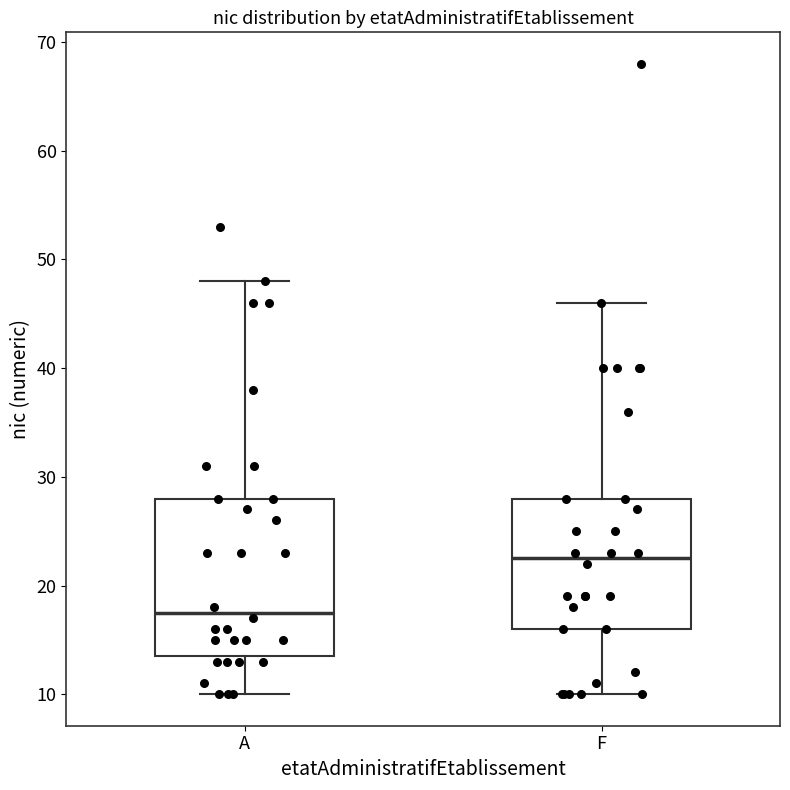

Where does the median line of the box for A sit on the y-axis? The values are not printed on the chart, so give them approximately, as read against the axis.

18